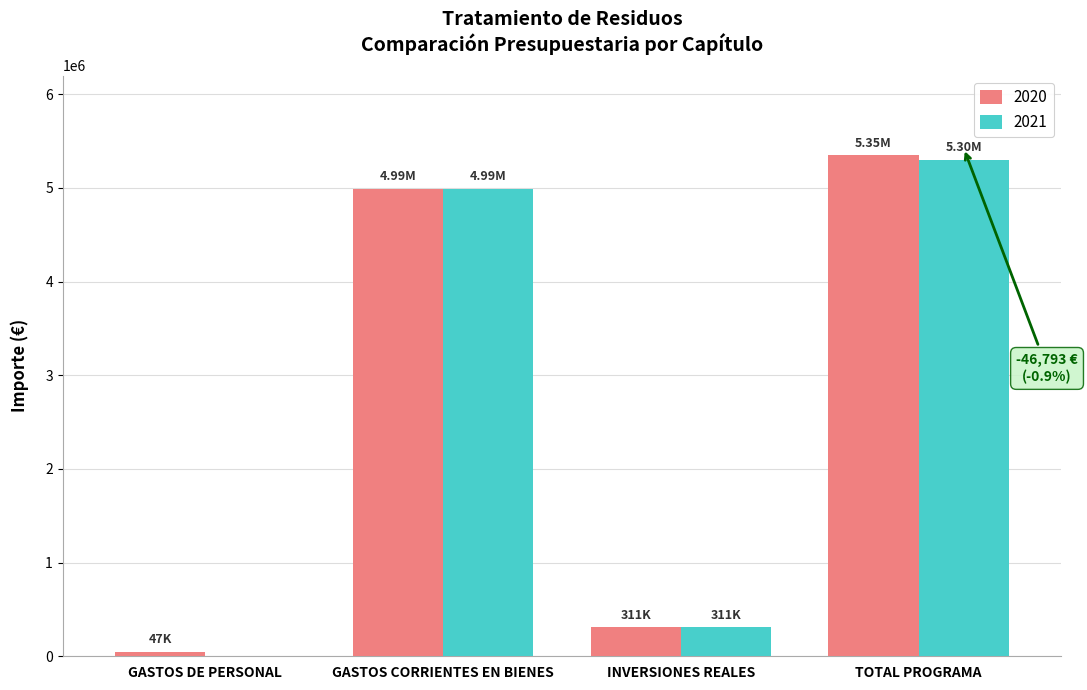

What is the total value across all series at GASTOS CORRIENTES EN BIENES?

9979200